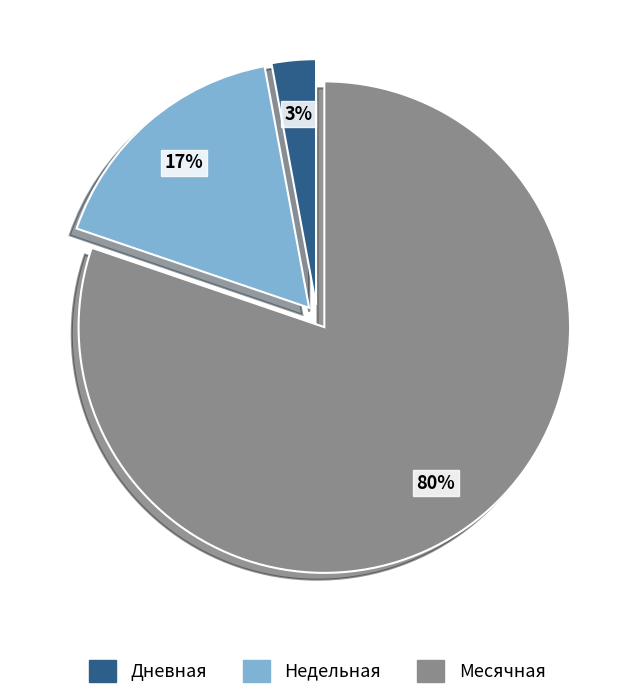

To the nearest percent, what is the average slice percentage?

33%